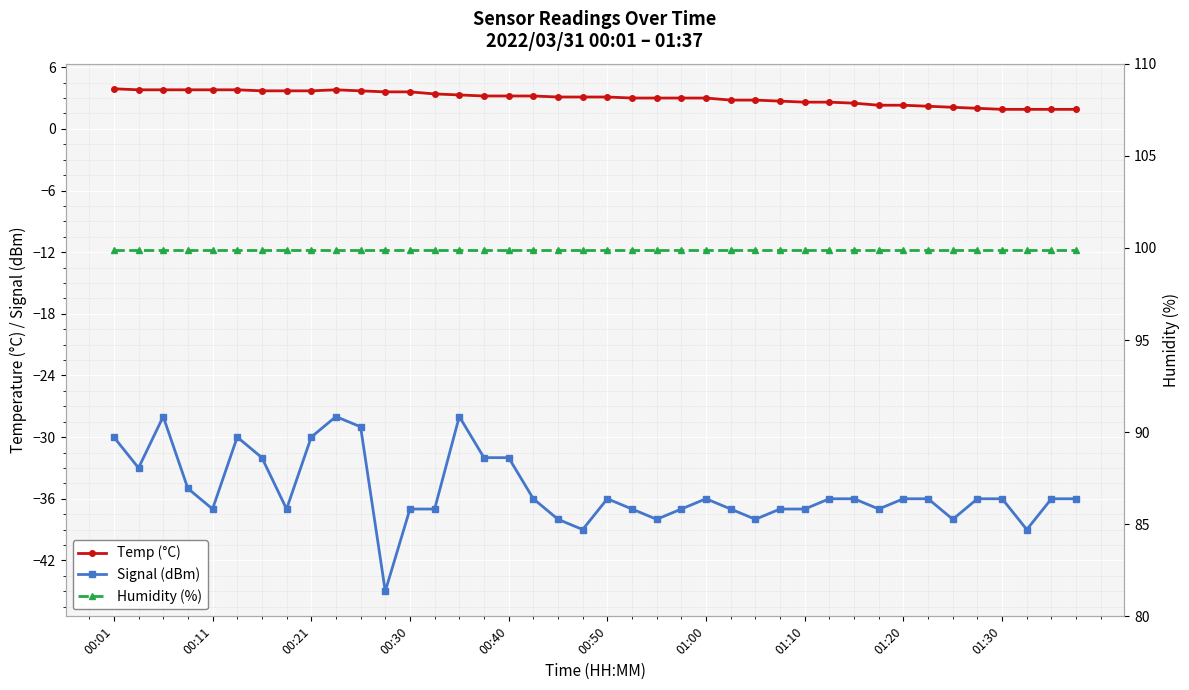

True or false: Humidity (%) and Signal (dBm) intersect in this chart.

False